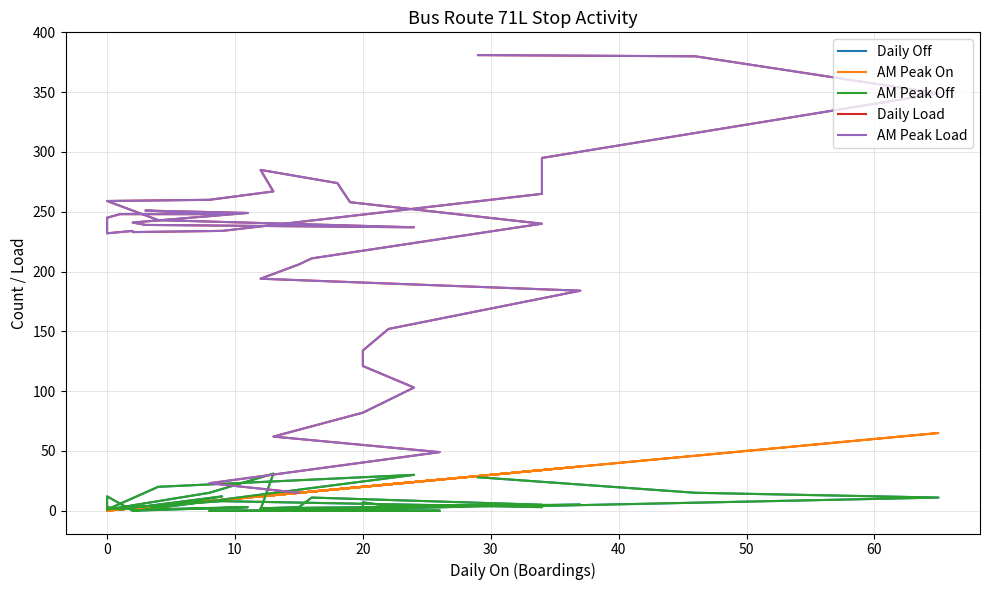

Reading right to left, extract all data points from this chart.

Daily Off: 28	15	11	4	3	8	3	0	12	1	3	1	12	1	3	0	1	30	20	1	15	31	1	2	1	5	11	3	2	5	4	7	2	3	0	0	0	0	0
AM Peak On: 29	46	65	34	34	9	2	2	0	0	0	1	9	3	11	2	3	24	4	0	8	13	12	18	19	34	16	15	12	37	22	20	20	24	20	13	26	8	15
AM Peak Off: 28	15	11	4	3	8	3	0	12	1	3	1	12	1	3	0	1	30	20	1	15	31	1	2	1	5	11	3	2	5	4	7	2	3	0	0	0	0	0
Daily Load: 381	380	349	295	265	234	233	234	232	244	245	248	248	251	249	241	239	237	243	259	260	267	285	274	258	240	211	206	194	184	152	134	121	103	82	62	49	23	15
AM Peak Load: 381	380	349	295	265	234	233	234	232	244	245	248	248	251	249	241	239	237	243	259	260	267	285	274	258	240	211	206	194	184	152	134	121	103	82	62	49	23	15